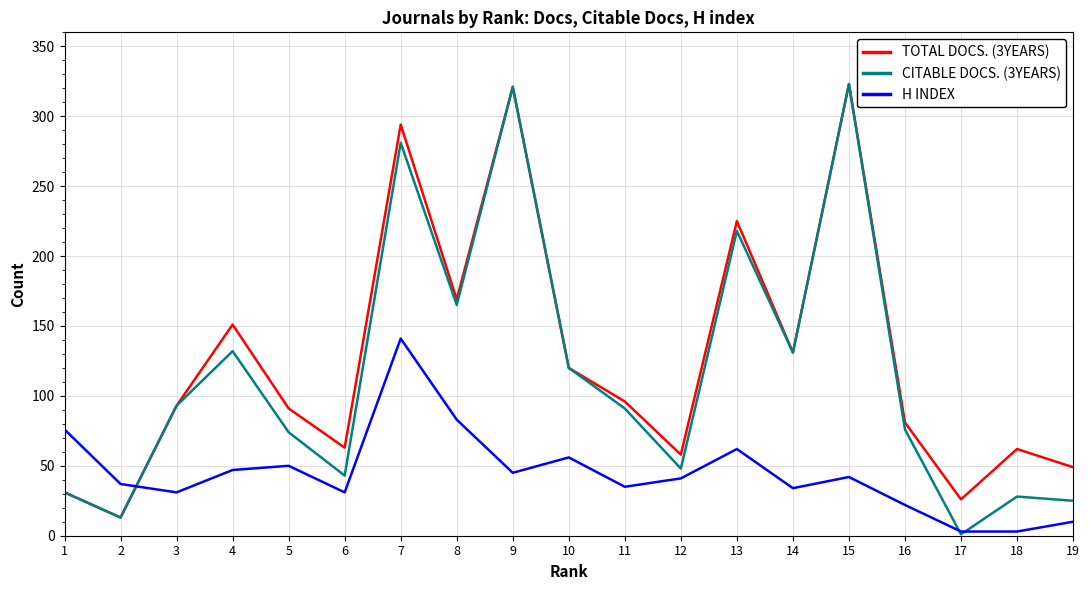

At which category is the sum across all series the highest?

7